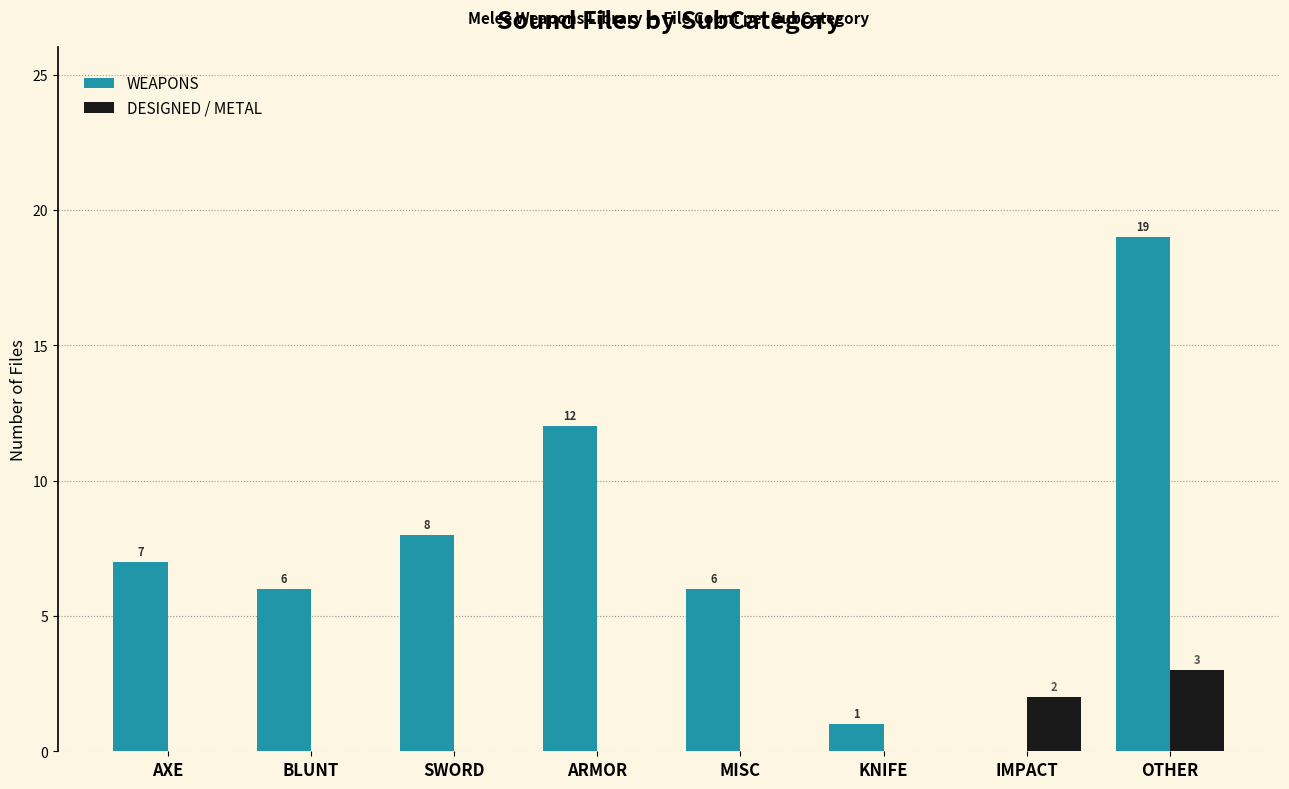

Is it true that DESIGNED / METAL equals 1 at ARMOR?

False